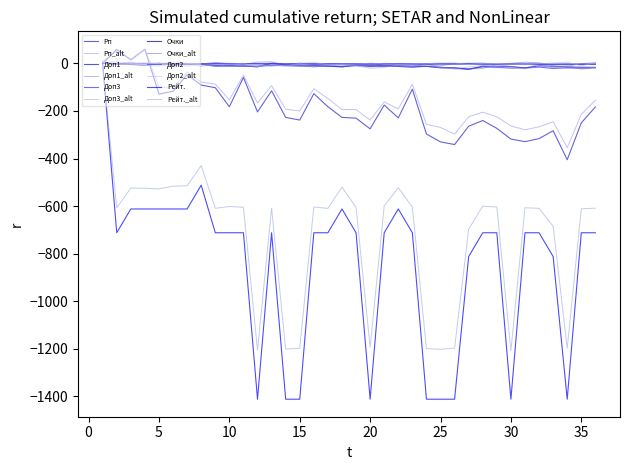

True or false: Доп1 and Рейт. cross at least once.

False